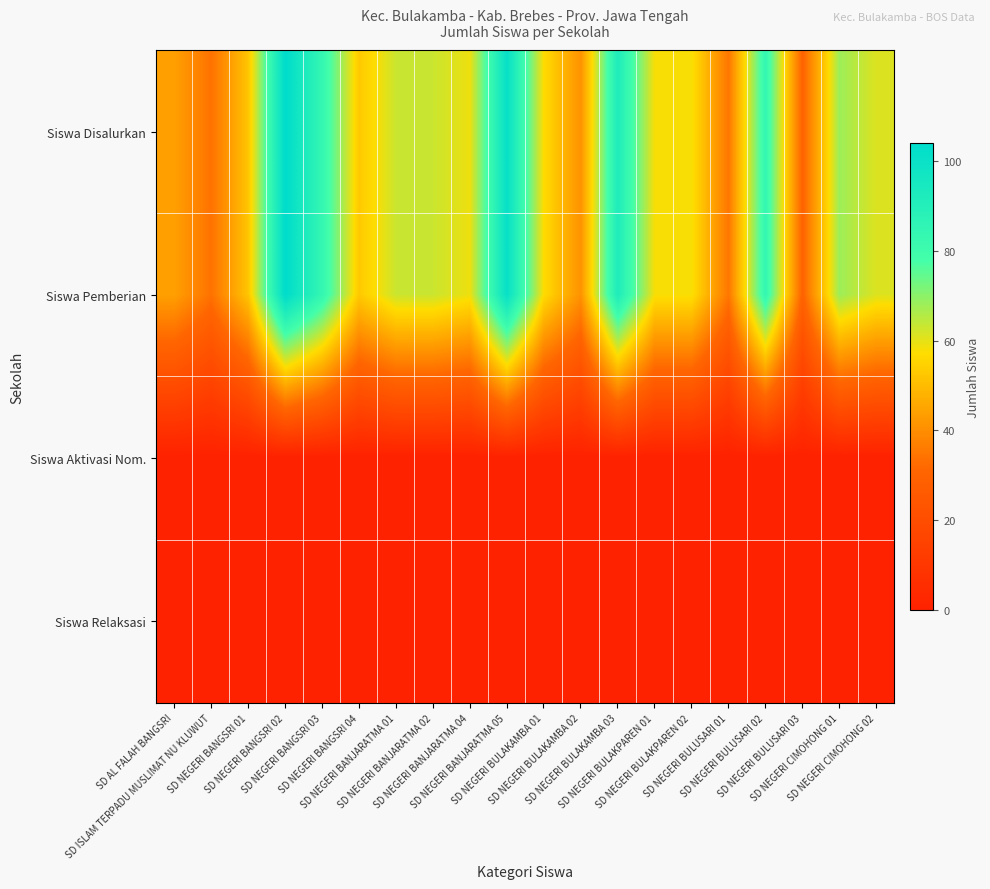

Reading left to right, list all the values displayed in this chart.

Siswa Disalurkan: SD AL FALAH BANGSRI=44	SD ISLAM TERPADU MUSLIMAT NU KLUWUT=34	SD NEGERI BANGSRI 01=52	SD NEGERI BANGSRI 02=104	SD NEGERI BANGSRI 03=84	SD NEGERI BANGSRI 04=53	SD NEGERI BANJARATMA 01=63	SD NEGERI BANJARATMA 02=63	SD NEGERI BANJARATMA 04=59	SD NEGERI BANJARATMA 05=101	SD NEGERI BULAKAMBA 01=57	SD NEGERI BULAKAMBA 02=41	SD NEGERI BULAKAMBA 03=92	SD NEGERI BULAKPAREN 01=58	SD NEGERI BULAKPAREN 02=58	SD NEGERI BULUSARI 01=35	SD NEGERI BULUSARI 02=84	SD NEGERI BULUSARI 03=30	SD NEGERI CIMOHONG 01=68	SD NEGERI CIMOHONG 02=61
Siswa Pemberian: SD AL FALAH BANGSRI=44	SD ISLAM TERPADU MUSLIMAT NU KLUWUT=34	SD NEGERI BANGSRI 01=52	SD NEGERI BANGSRI 02=104	SD NEGERI BANGSRI 03=84	SD NEGERI BANGSRI 04=53	SD NEGERI BANJARATMA 01=63	SD NEGERI BANJARATMA 02=63	SD NEGERI BANJARATMA 04=59	SD NEGERI BANJARATMA 05=101	SD NEGERI BULAKAMBA 01=57	SD NEGERI BULAKAMBA 02=41	SD NEGERI BULAKAMBA 03=92	SD NEGERI BULAKPAREN 01=58	SD NEGERI BULAKPAREN 02=58	SD NEGERI BULUSARI 01=35	SD NEGERI BULUSARI 02=84	SD NEGERI BULUSARI 03=30	SD NEGERI CIMOHONG 01=68	SD NEGERI CIMOHONG 02=61
Siswa Aktivasi Nom.: SD AL FALAH BANGSRI=0	SD ISLAM TERPADU MUSLIMAT NU KLUWUT=0	SD NEGERI BANGSRI 01=0	SD NEGERI BANGSRI 02=0	SD NEGERI BANGSRI 03=0	SD NEGERI BANGSRI 04=0	SD NEGERI BANJARATMA 01=0	SD NEGERI BANJARATMA 02=0	SD NEGERI BANJARATMA 04=0	SD NEGERI BANJARATMA 05=0	SD NEGERI BULAKAMBA 01=0	SD NEGERI BULAKAMBA 02=0	SD NEGERI BULAKAMBA 03=0	SD NEGERI BULAKPAREN 01=0	SD NEGERI BULAKPAREN 02=0	SD NEGERI BULUSARI 01=0	SD NEGERI BULUSARI 02=0	SD NEGERI BULUSARI 03=0	SD NEGERI CIMOHONG 01=0	SD NEGERI CIMOHONG 02=0
Siswa Relaksasi: SD AL FALAH BANGSRI=0	SD ISLAM TERPADU MUSLIMAT NU KLUWUT=0	SD NEGERI BANGSRI 01=0	SD NEGERI BANGSRI 02=0	SD NEGERI BANGSRI 03=0	SD NEGERI BANGSRI 04=0	SD NEGERI BANJARATMA 01=0	SD NEGERI BANJARATMA 02=0	SD NEGERI BANJARATMA 04=0	SD NEGERI BANJARATMA 05=0	SD NEGERI BULAKAMBA 01=0	SD NEGERI BULAKAMBA 02=0	SD NEGERI BULAKAMBA 03=0	SD NEGERI BULAKPAREN 01=0	SD NEGERI BULAKPAREN 02=0	SD NEGERI BULUSARI 01=0	SD NEGERI BULUSARI 02=0	SD NEGERI BULUSARI 03=0	SD NEGERI CIMOHONG 01=0	SD NEGERI CIMOHONG 02=0